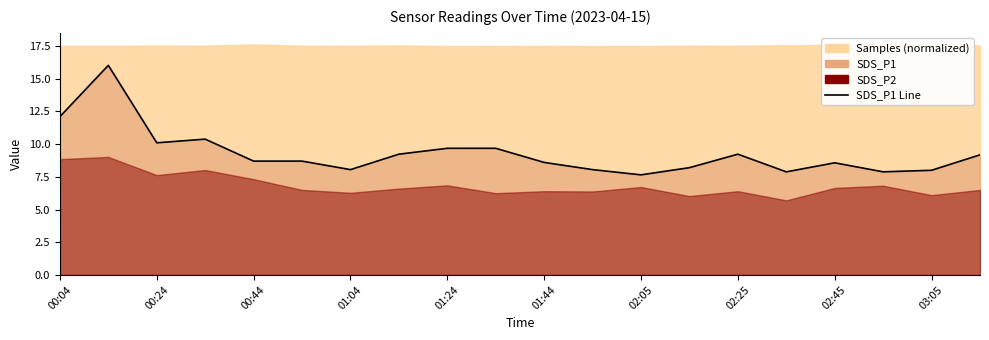

Does the chart have visible grid lines?

No